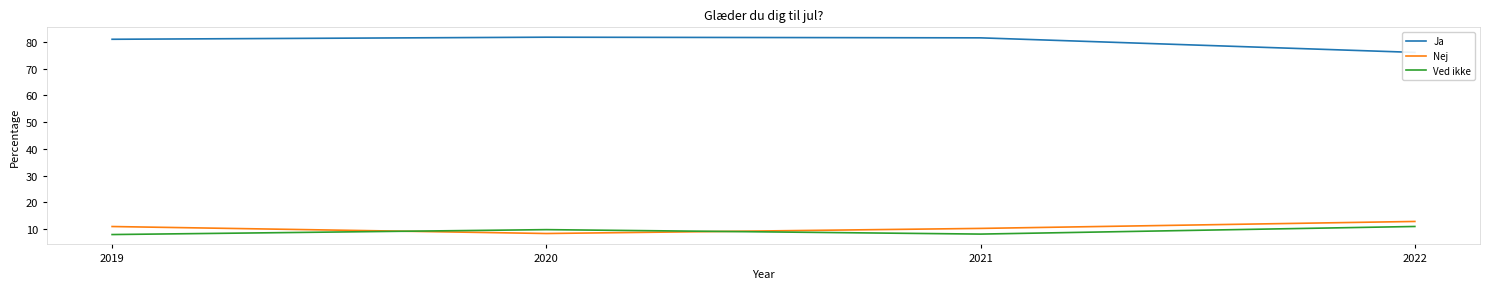

Rank the categories by Ved ikke value from lowest to highest.

2019, 2021, 2020, 2022